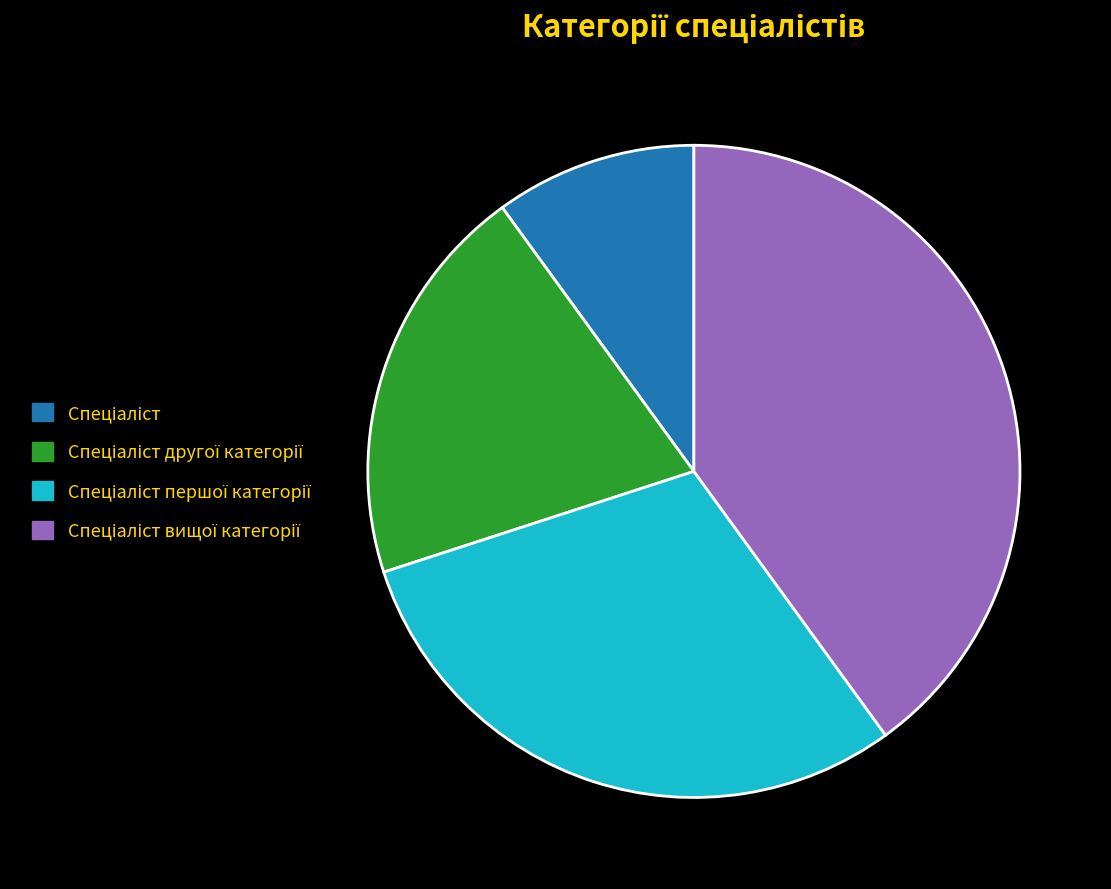

Is there any slice that represents more than half of the pie?

No